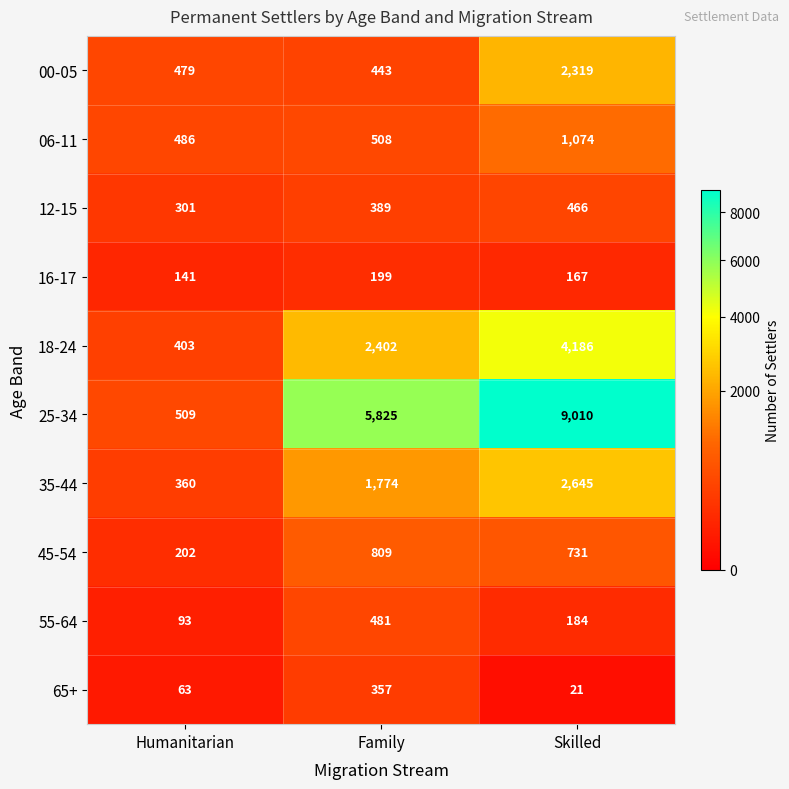

What is the difference between the 35-44 values at Family and Humanitarian?

1414